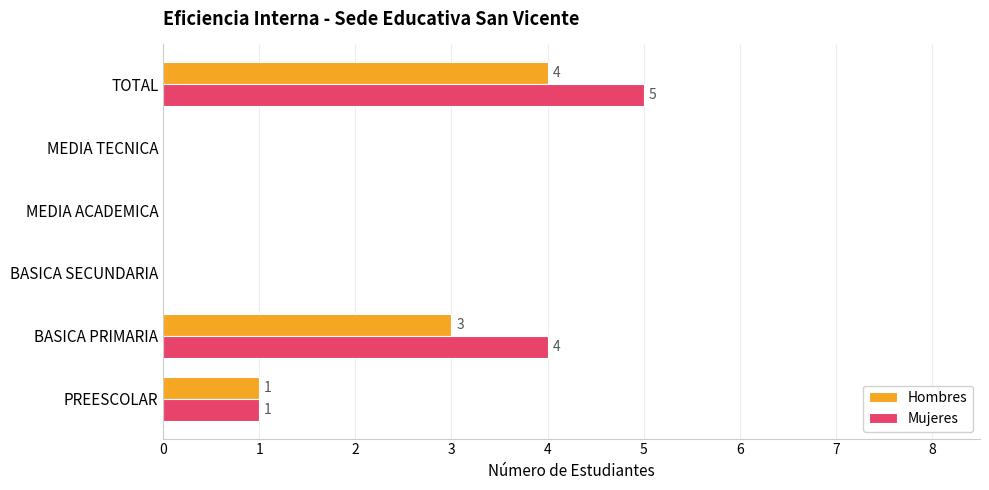

At which label does Mujeres reach its peak?

TOTAL